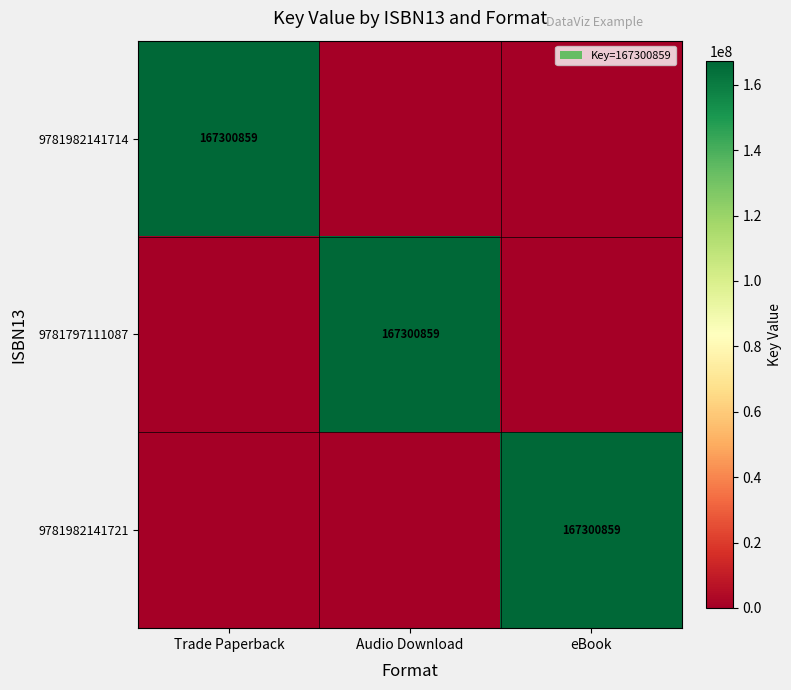

Is it true that 9781797111087 equals 299502853 at Audio Download?

False